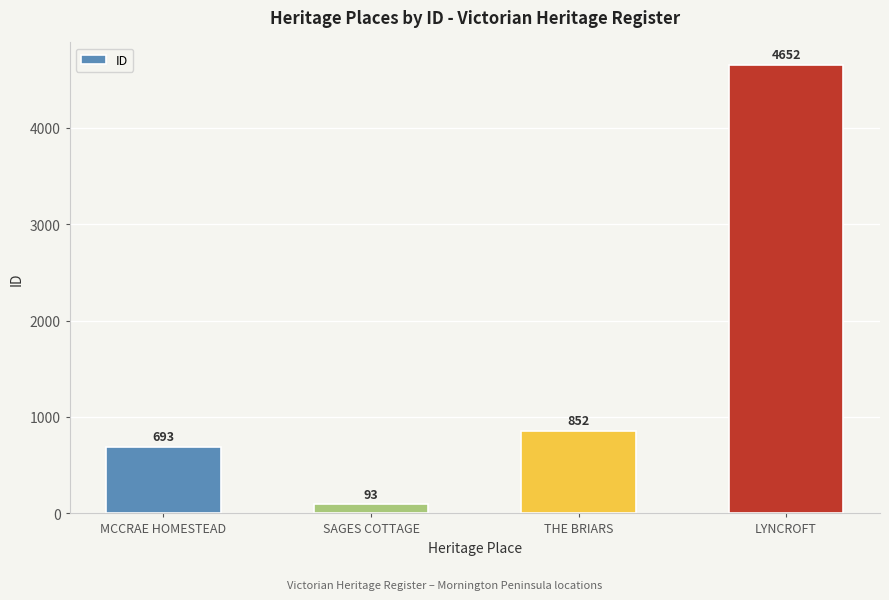

Does the chart contain any negative values?

No